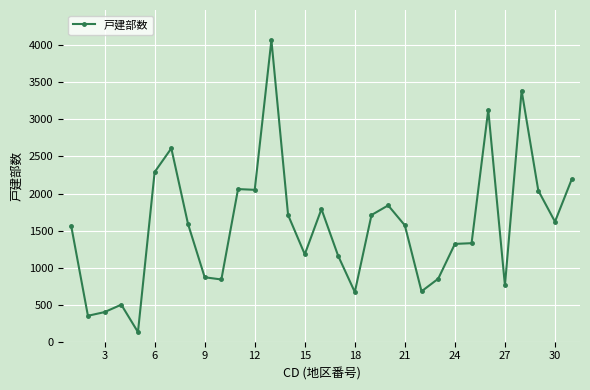

True or false: there are more than 1 points higher than both neighbors.

True